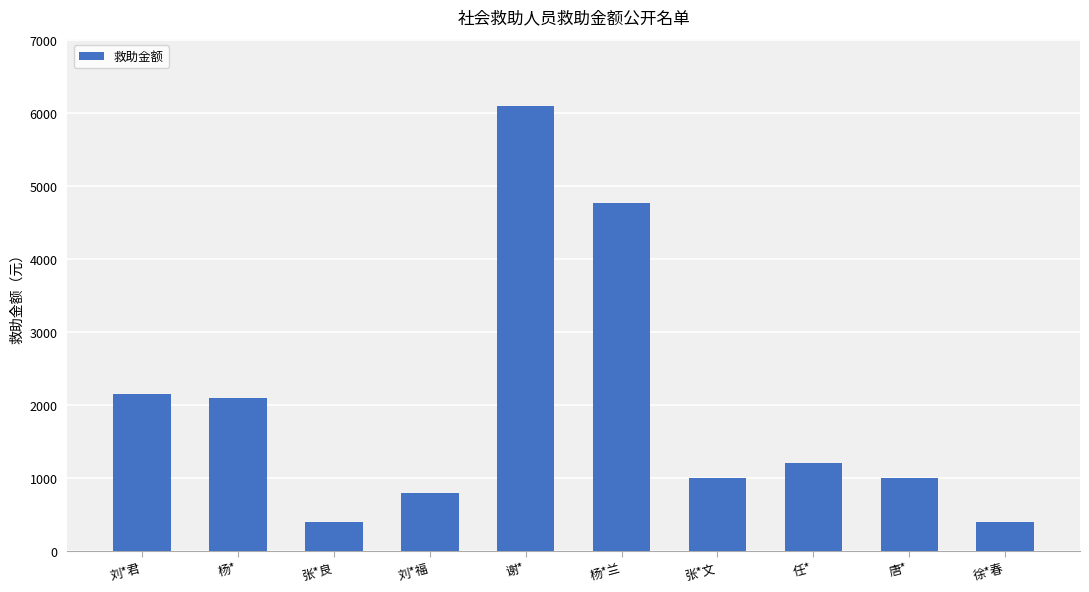

Between 徐*春 and 杨*兰, which is larger?

杨*兰